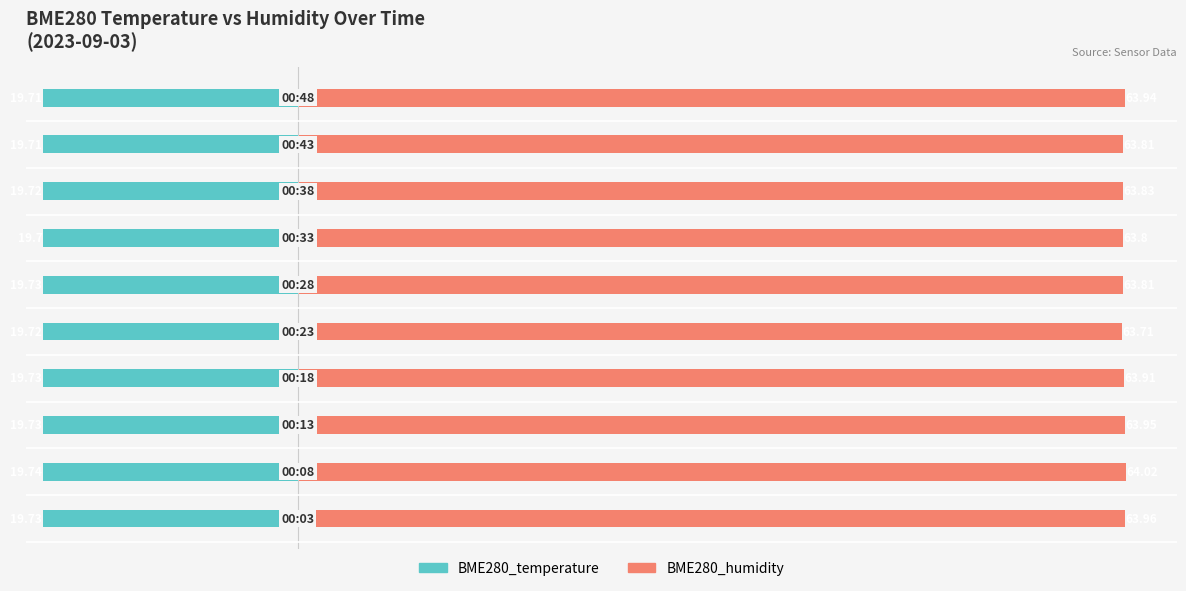

How many distinct data groups are displayed?

2